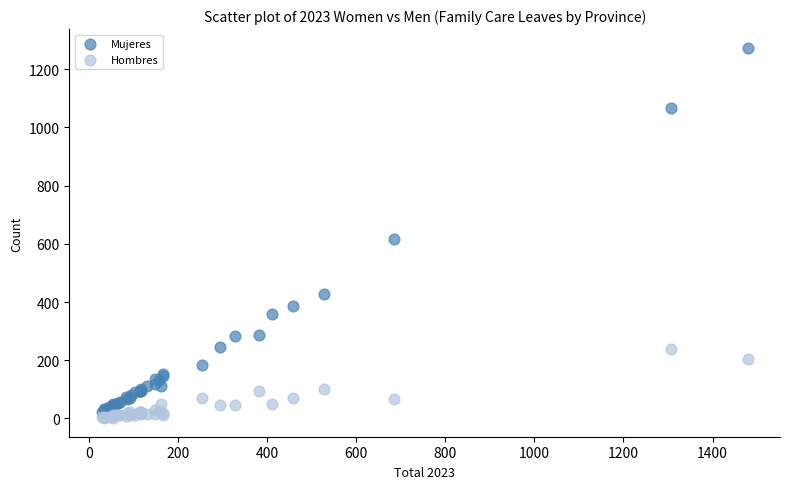

Which series contains the highest Y value?

Mujeres